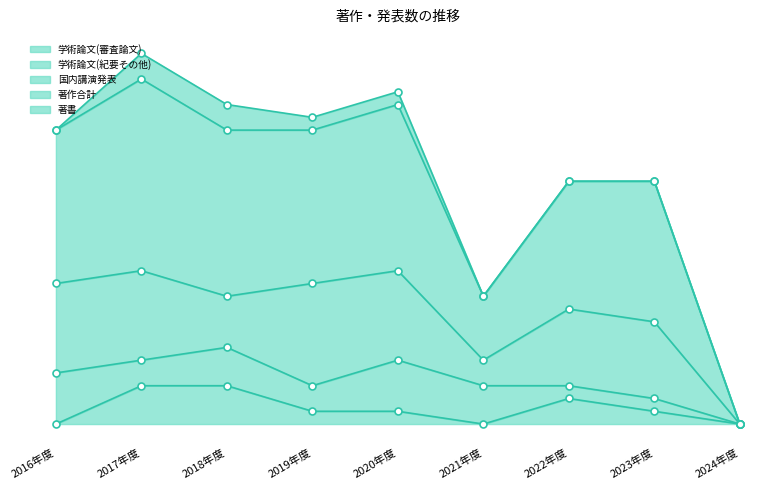

What is the difference between the 著作合計 values at 2022年度 and 2019年度?

2